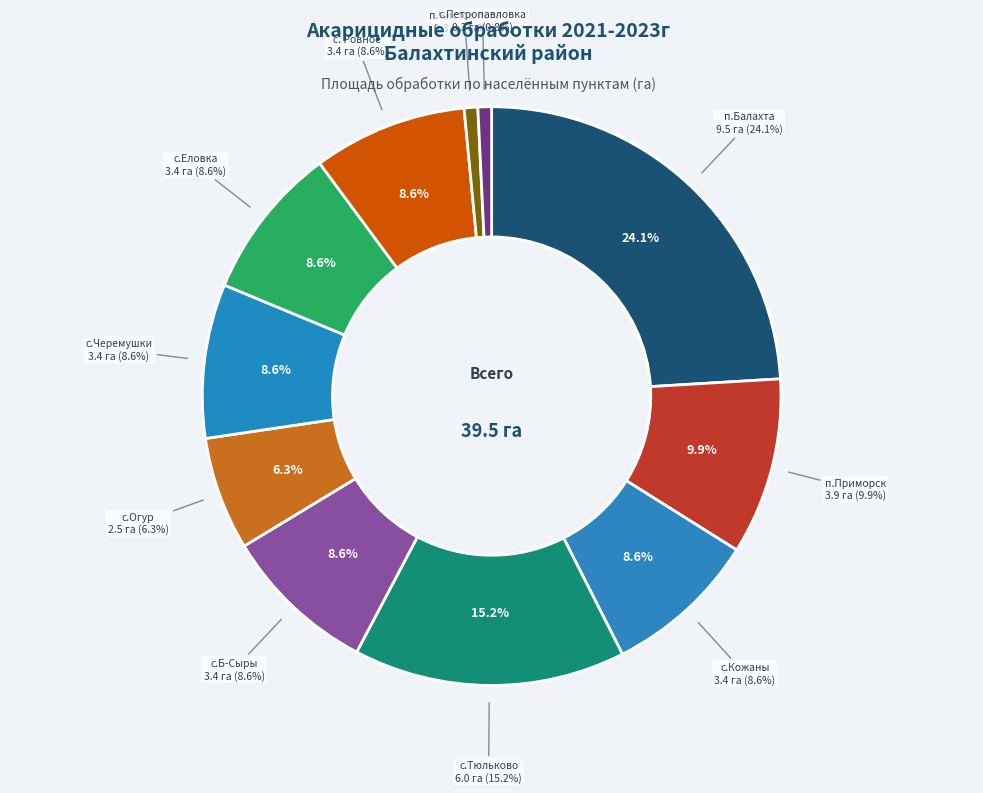

Which category has the smallest portion of the pie?

п.Чистое поле